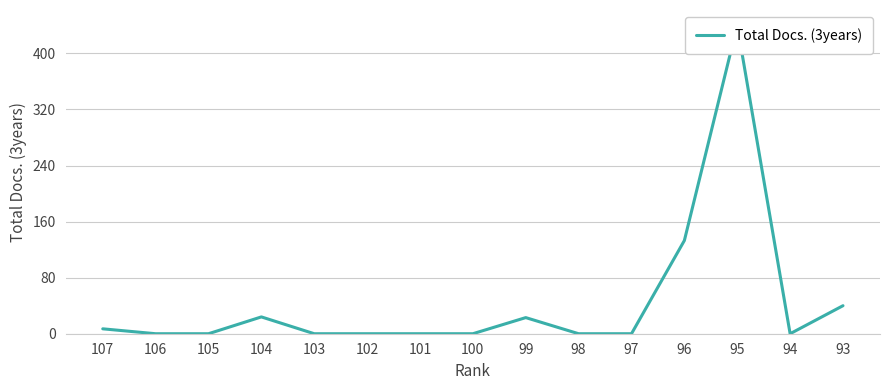

Reading left to right, what are all the values shown in this chart?

107=7	106=0	105=0	104=24	103=0	102=0	101=0	100=0	99=23	98=0	97=0	96=133	95=440	94=0	93=40